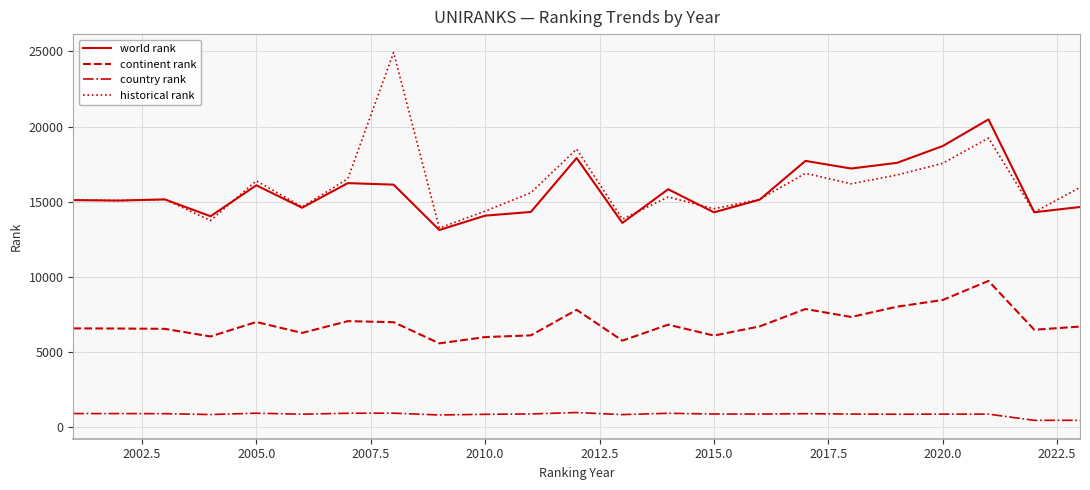

Rank the series by their maximum value, from lowest to highest.

country rank, continent rank, world rank, historical rank